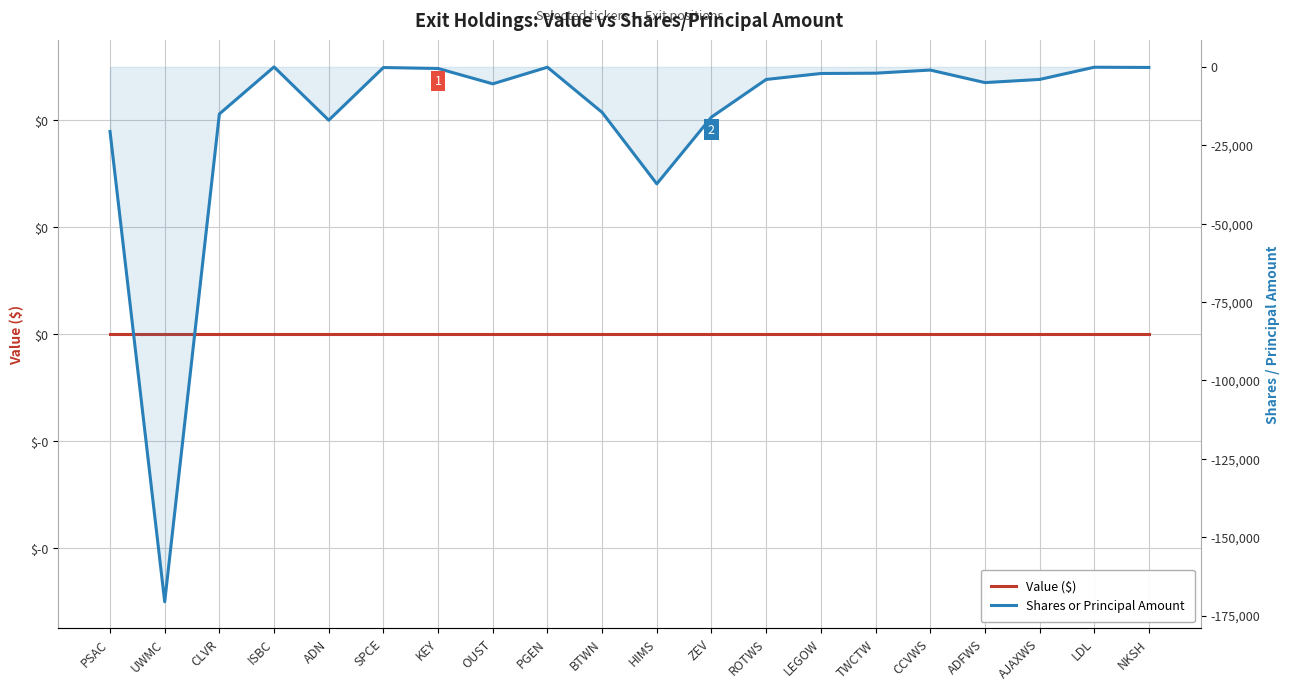

At which category does Shares or Principal Amount reach its first local valley?

UWMC